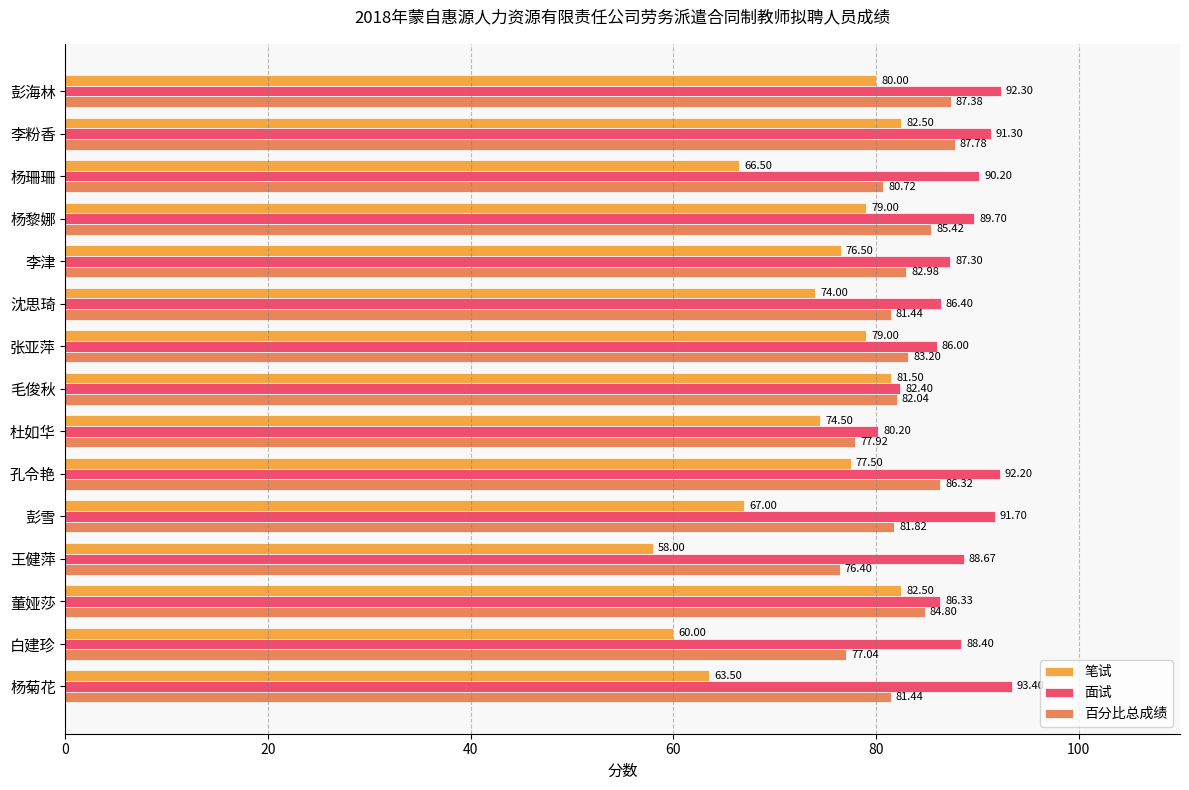

Rank the series by their average value, from highest to lowest.

面试, 百分比总成绩, 笔试